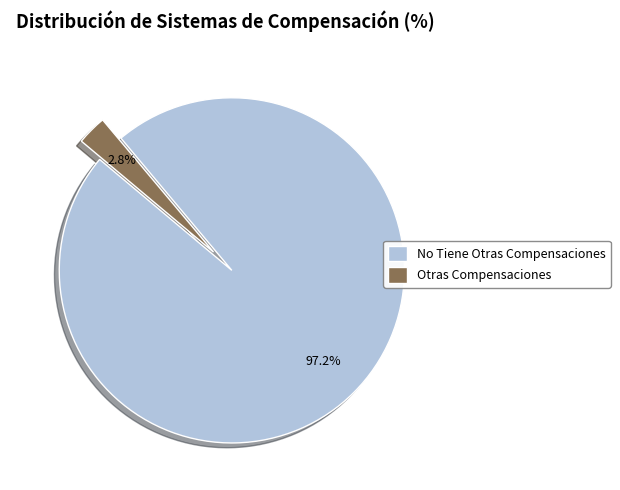

The No Tiene Otras Compensaciones slice represents 97% of the pie. True or false?

True